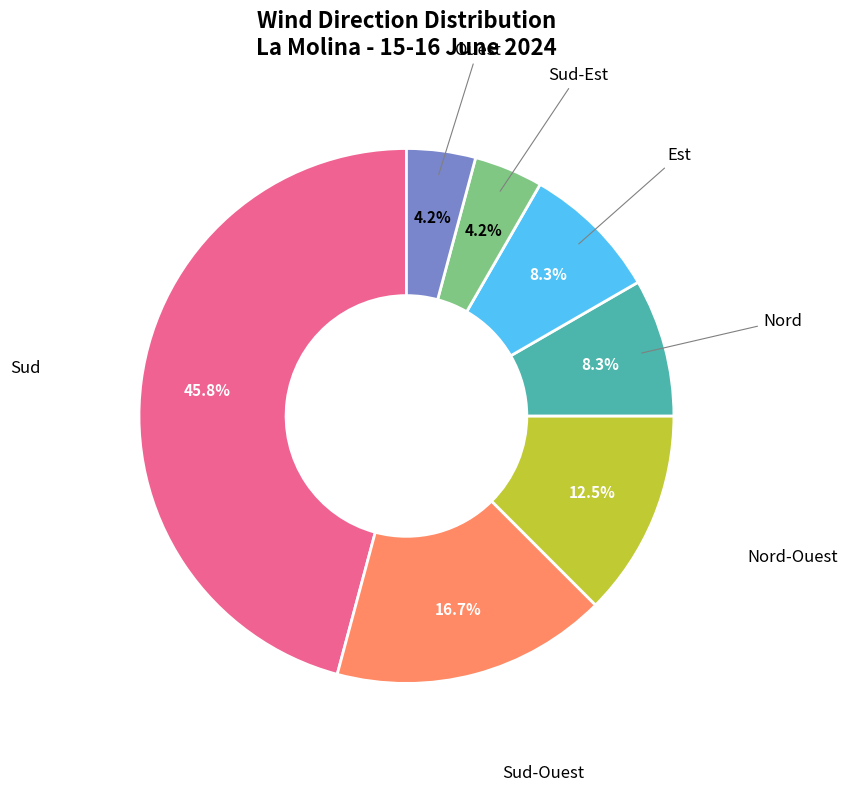

Is there a majority slice in this chart?

No